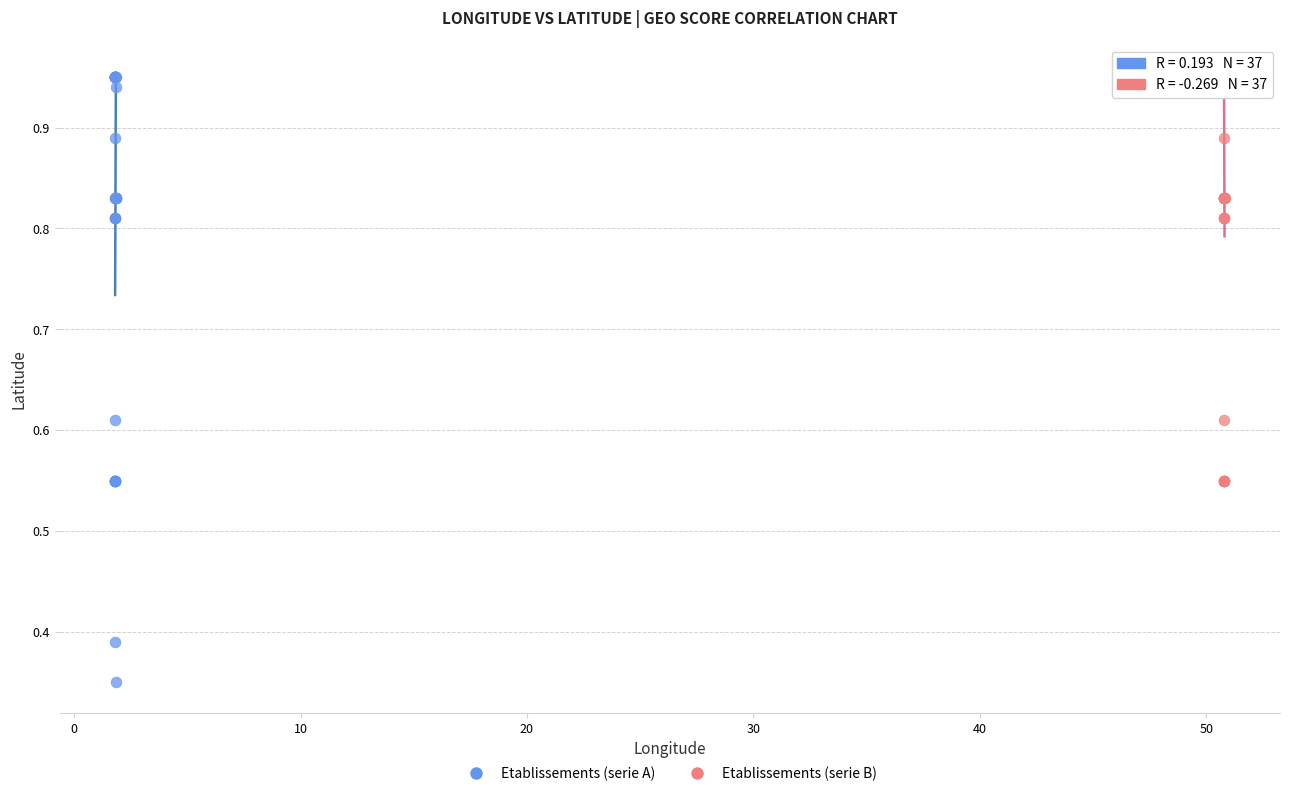

Which series has the widest spread of Y values?

Etablissements (serie A)